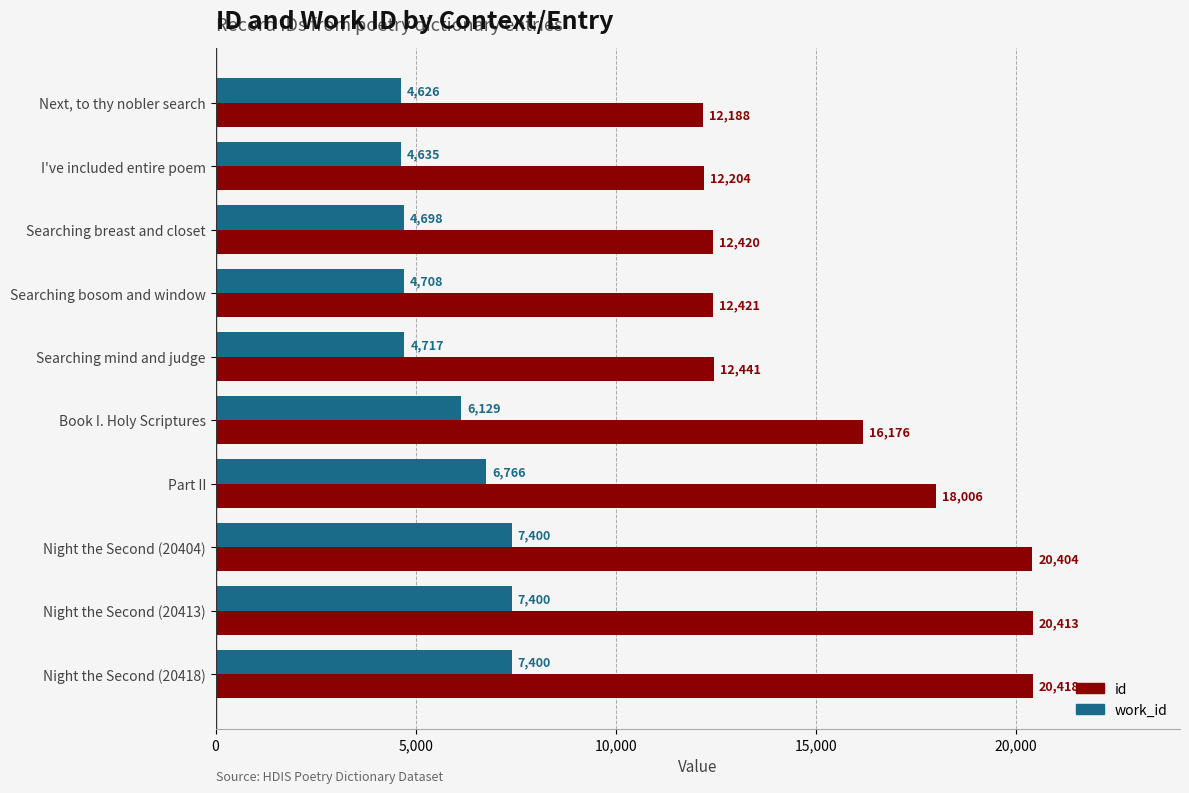

What is the difference between the maximum and minimum values in the work_id series?

2774